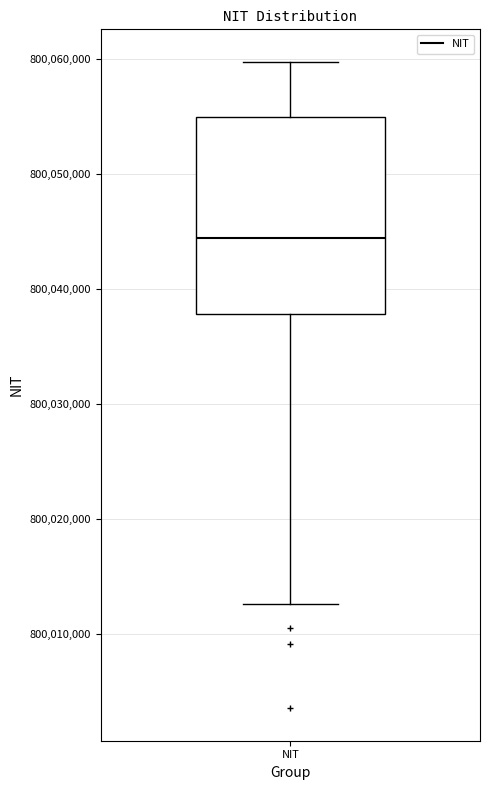

Read this box plot against the y-axis: the position of the median line, the range covered by the box, and the ends of both whiskers. The values are not printed on the chart, so give them approximately, as read against the axis.

median 800044000, box 800038000 to 800055000, whiskers 800013000 to 800060000